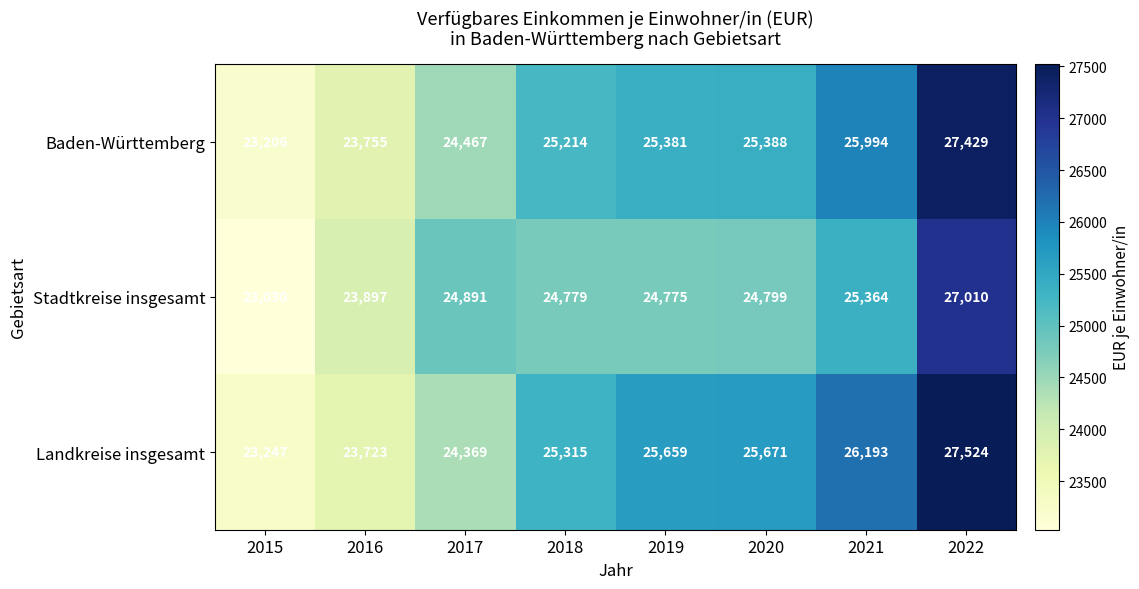

Which series has the largest range (max minus min)?

Landkreise insgesamt